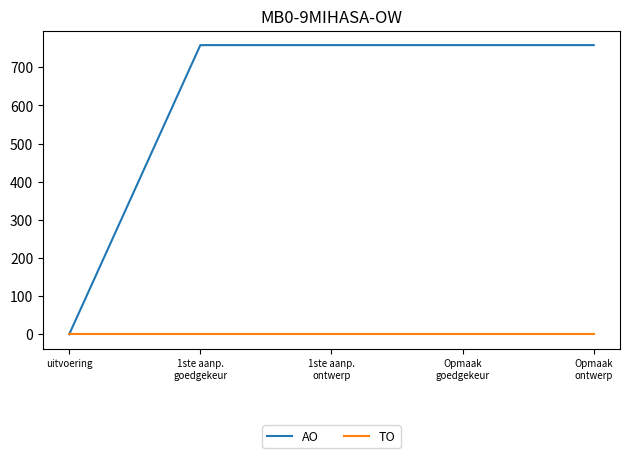

What are all the series names shown in the legend?

AO, TO